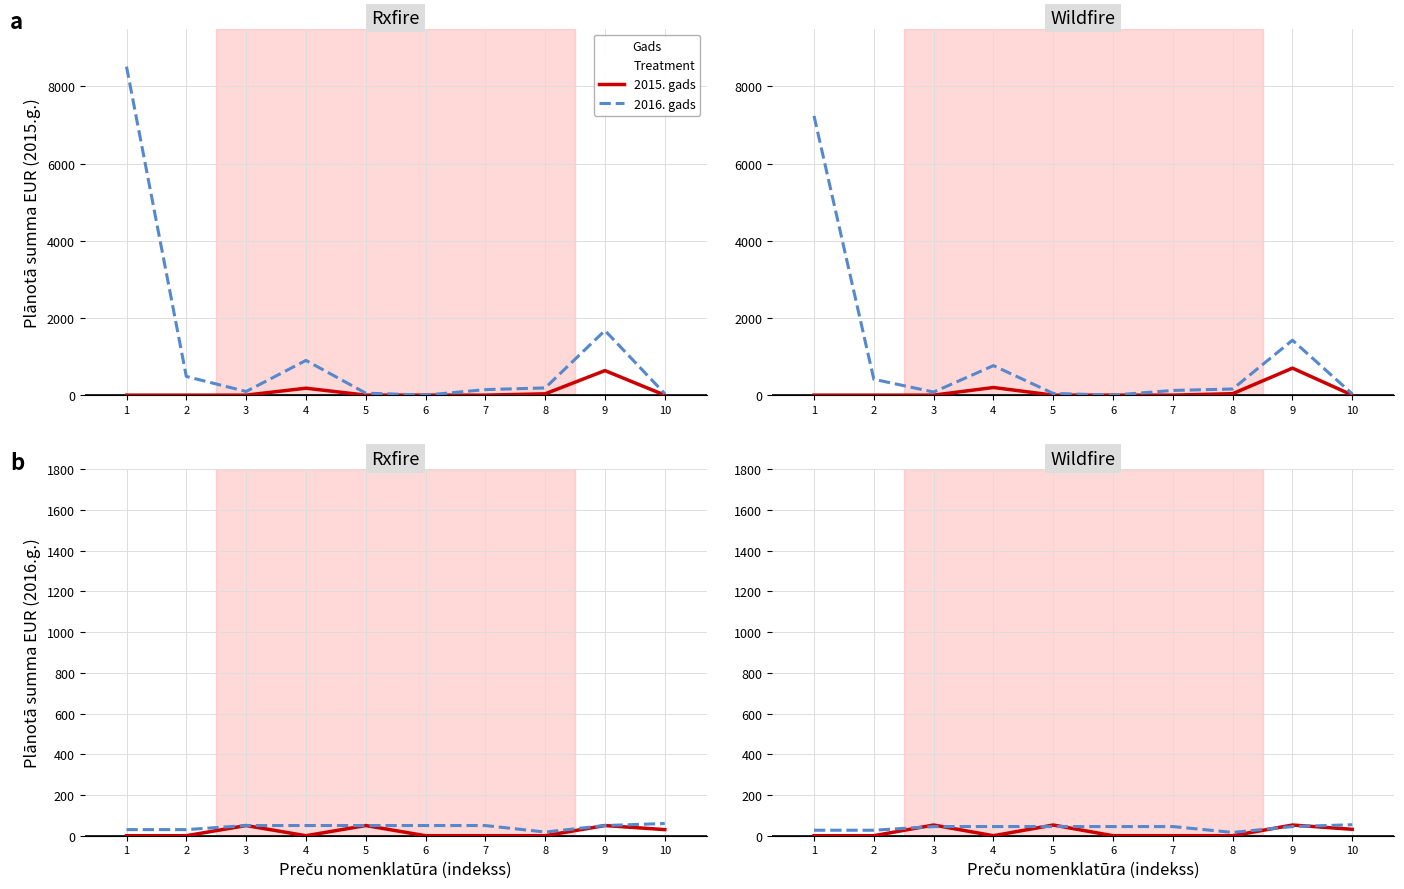

How many interior local peaks does the Kopā plānota iepirkumu summu 2015 series have?

3